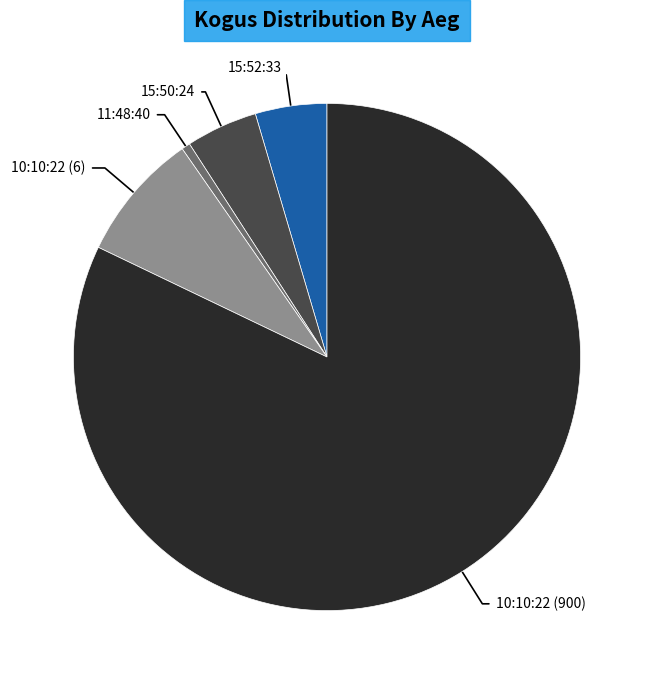

Which category accounts for the majority?

10:10:22 (900)